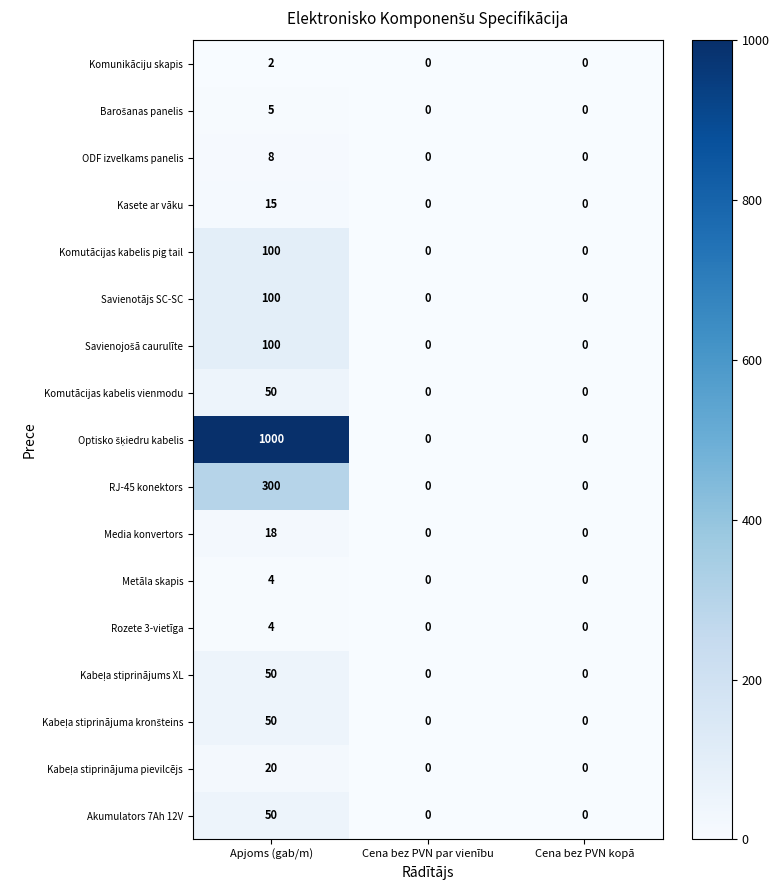

Count the number of categories in the chart.

3